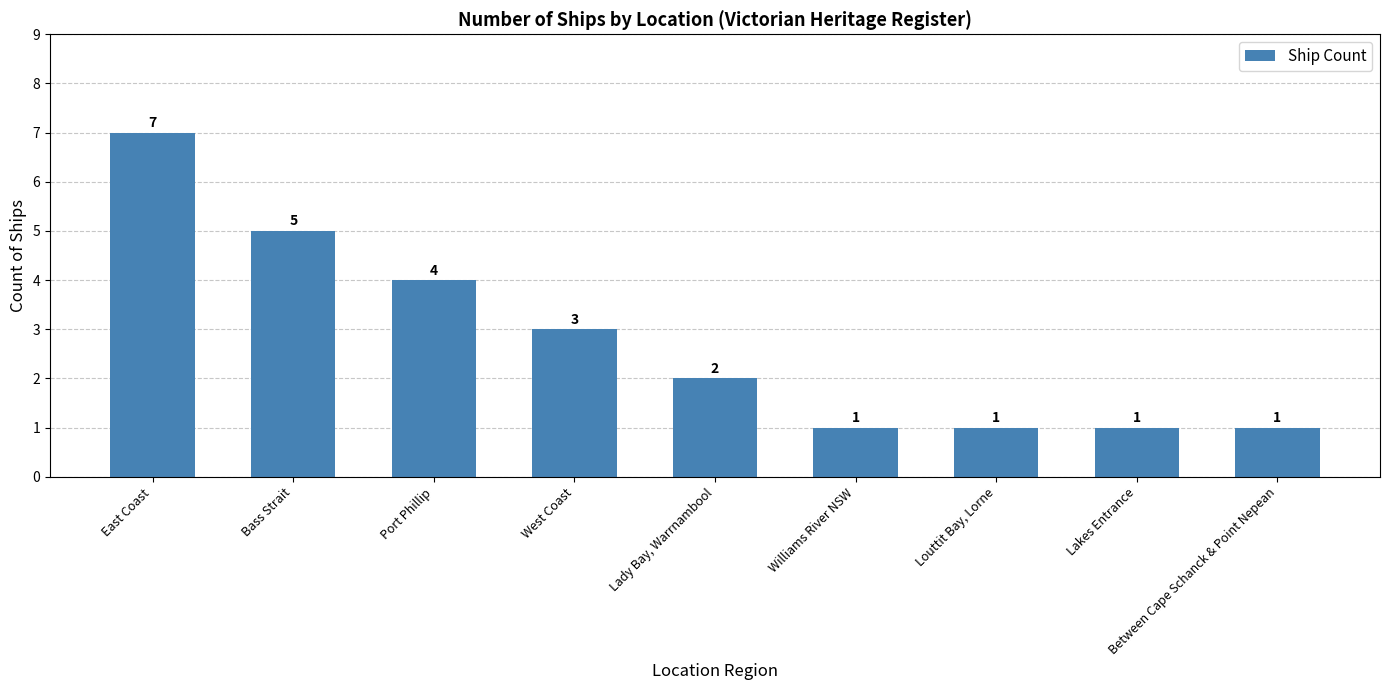

What is the average value?

3